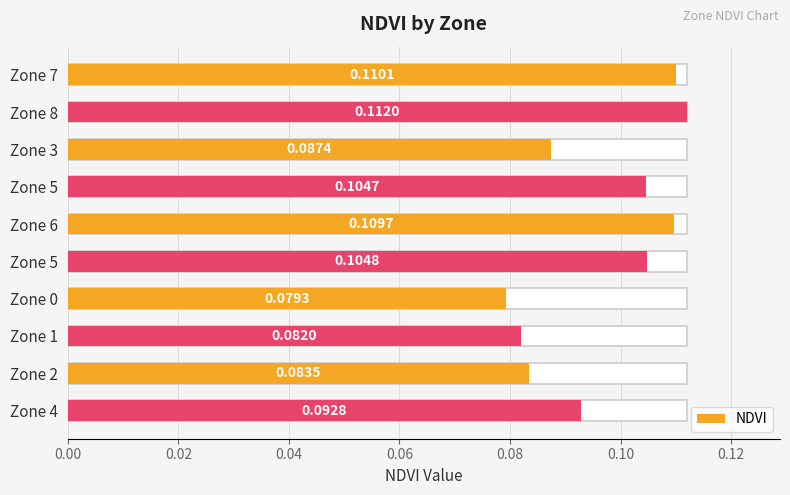

What position from the left is 0.08?

5